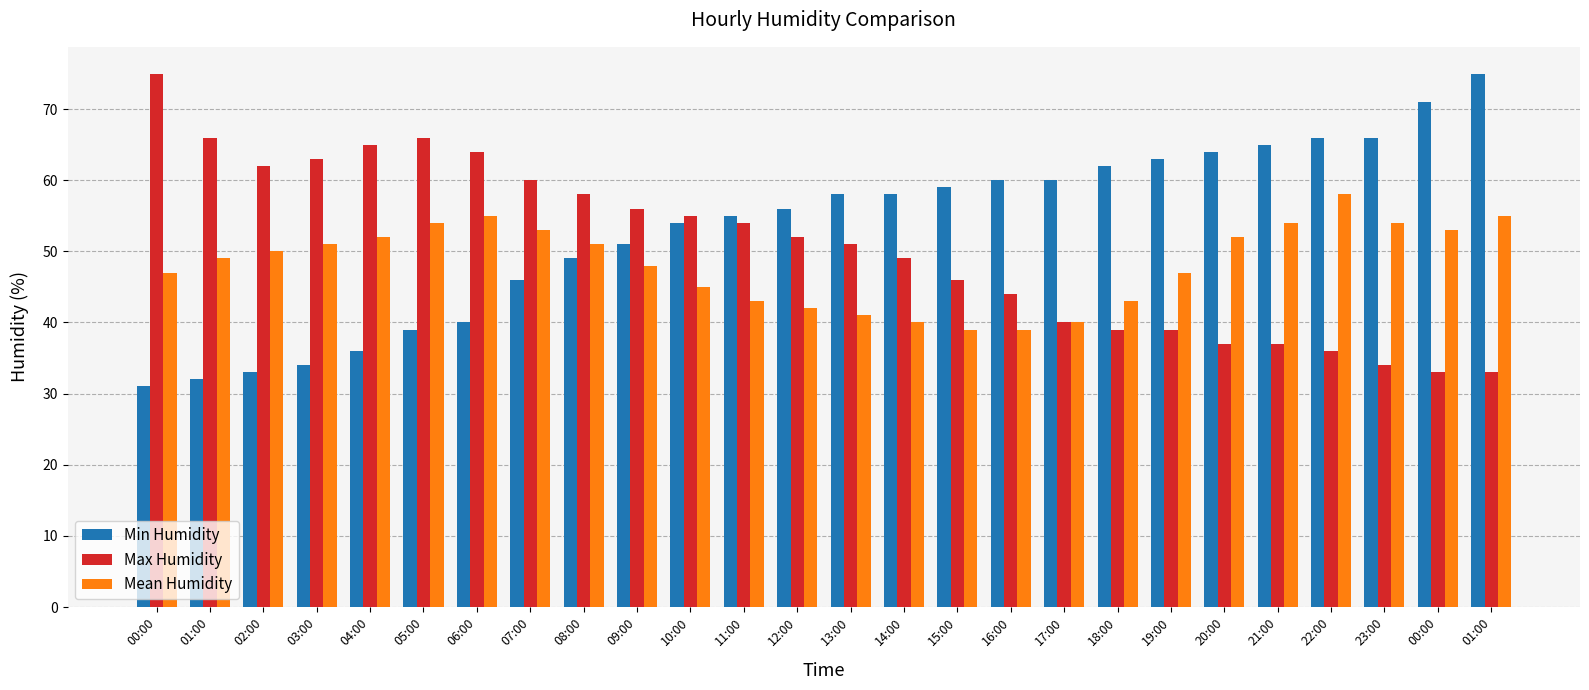

Are the bars horizontal?

No